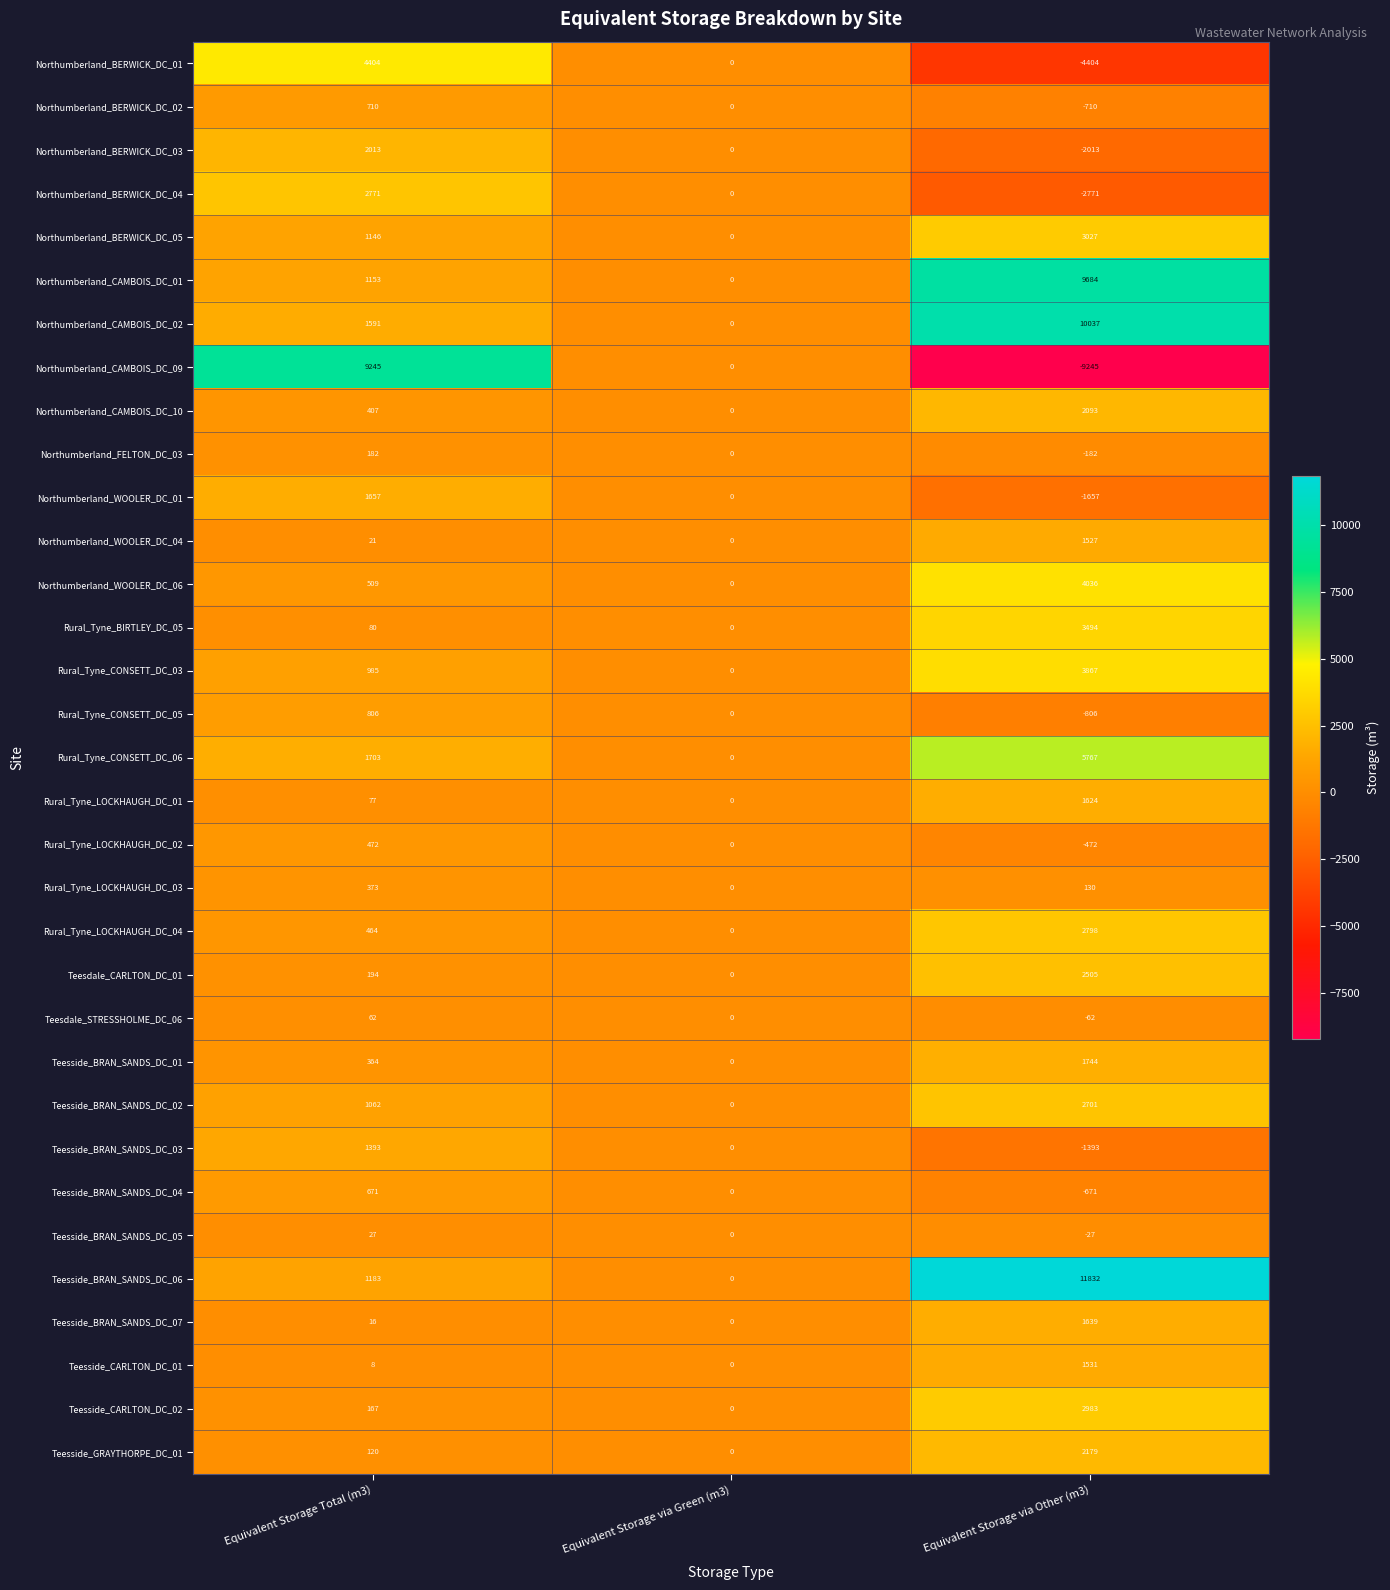

At which label is Northumberland_CAMBOIS_DC_10 closest to 1046?

Equivalent Storage Total (m3)